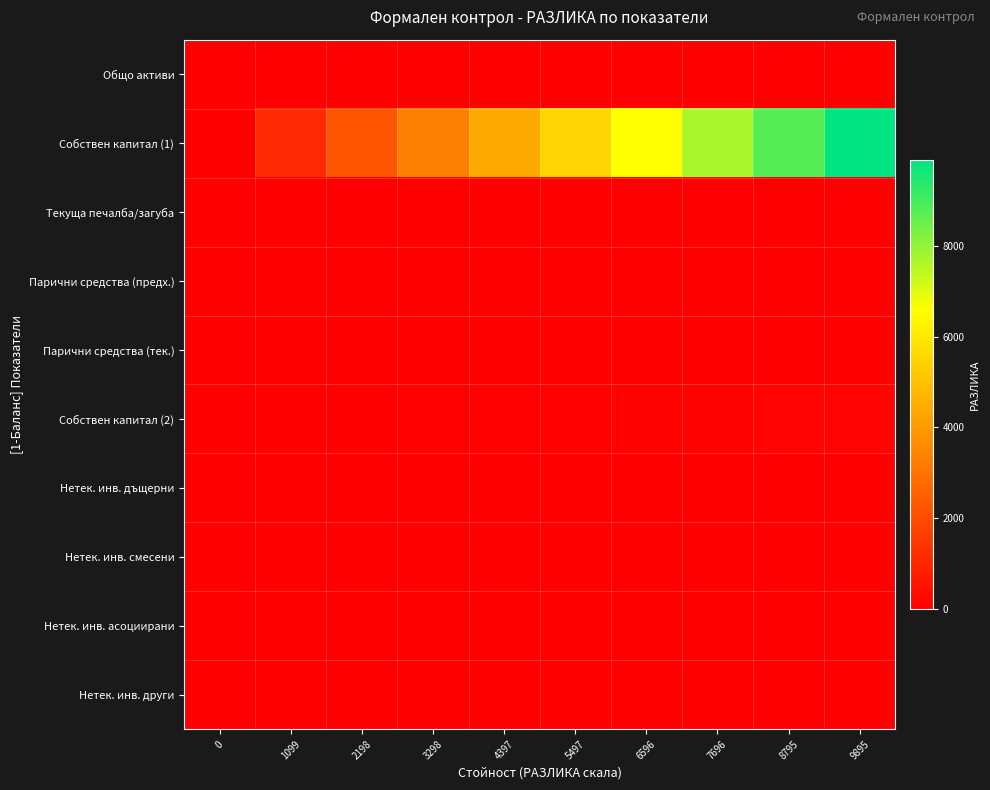

Between 3298 and 7696, which series saw the biggest shift?

Собствен капитал (1)